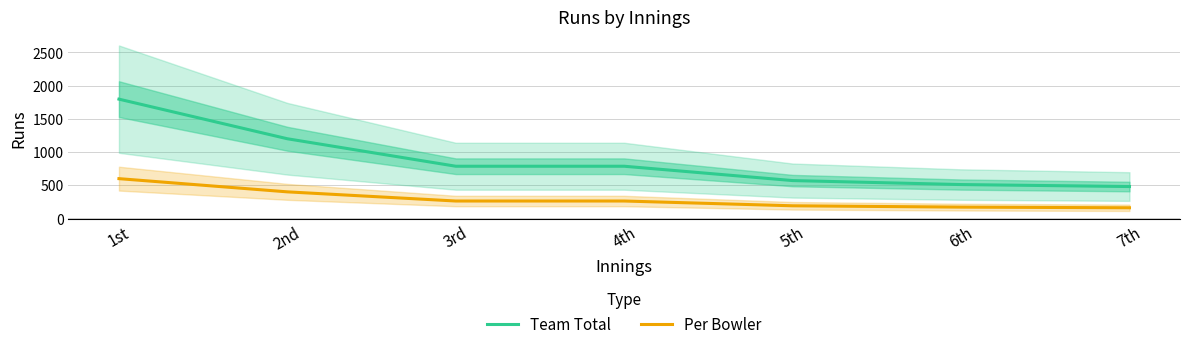

True or false: Team Total and Per Bowler intersect in this chart.

False